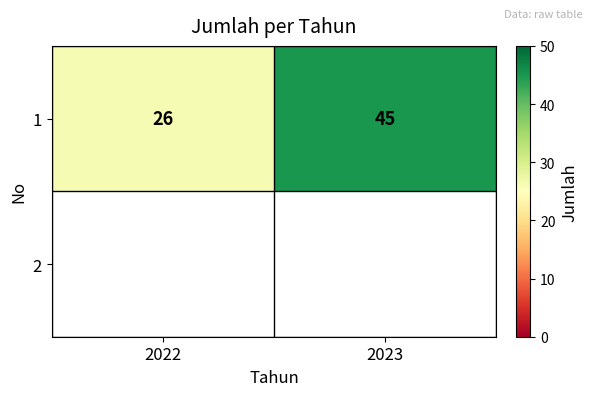

What is the maximum value shown in the chart?

45